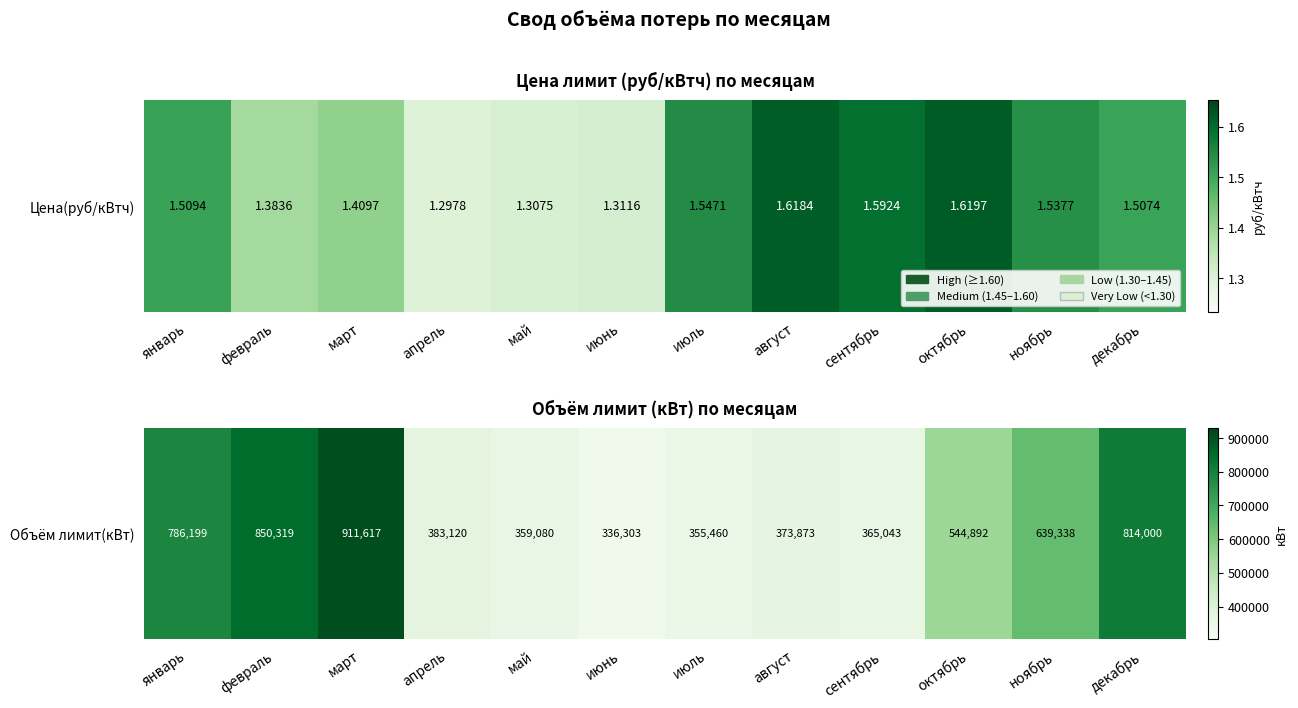

What is the change in value from апрель to май?

-24040